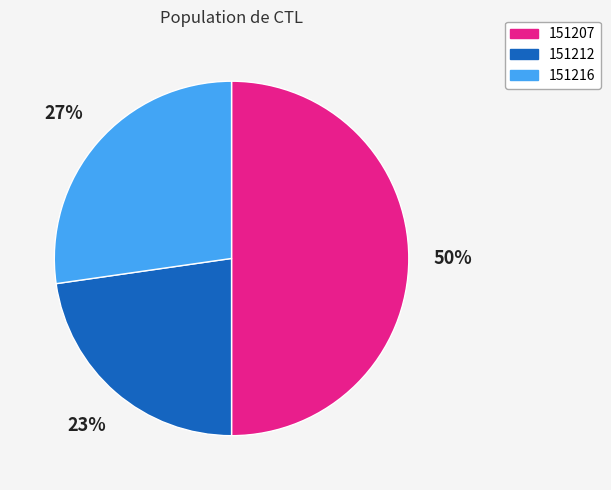

To the nearest percent, what is the combined percentage of 151212 and 151207?

73%